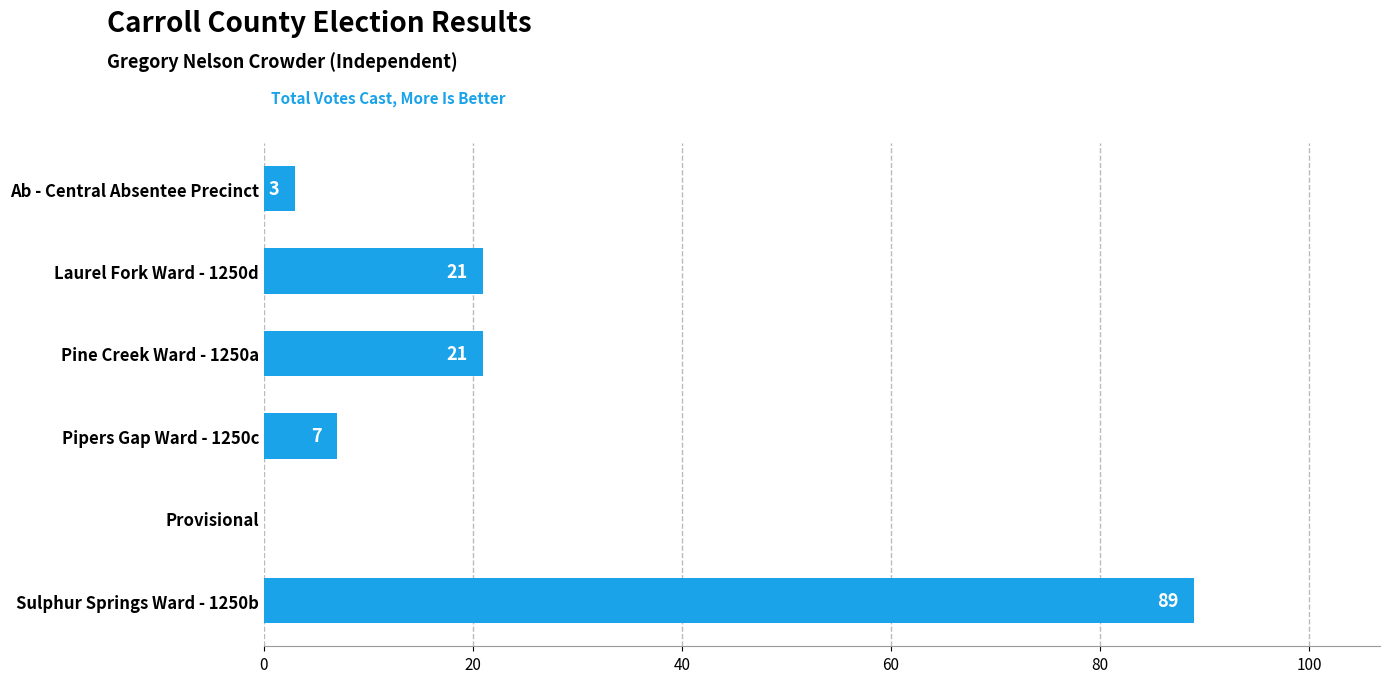

What value does the data have at Sulphur Springs Ward - 1250b?

89